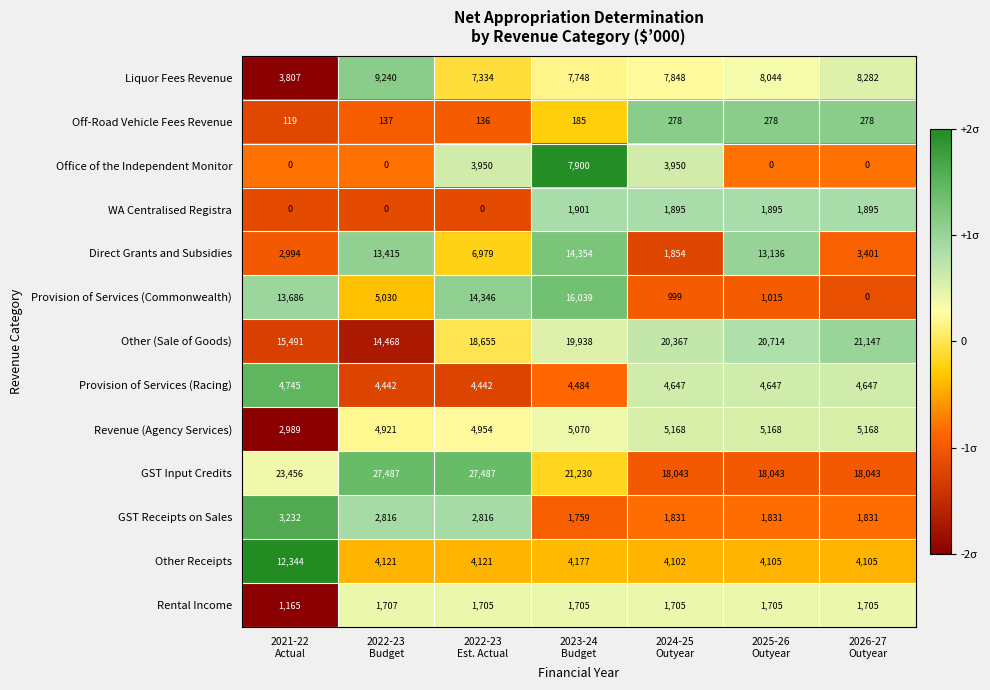

At 2023-24
Budget, list the series in order from smallest to largest.

Off-Road Vehicle Fees Revenue, Rental Income, GST Receipts on Sales, WA Centralised Registra, Other Receipts, Provision of Services (Racing), Revenue (Agency Services), Liquor Fees Revenue, Office of the Independent Monitor, Direct Grants and Subsidies, Provision of Services (Commonwealth), Other (Sale of Goods), GST Input Credits